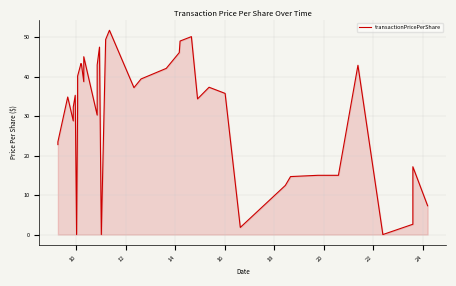

Reading right to left, transcribe all the data shown in this chart.

7.3	17.2	2.6	0.0	42.9	15.0	15.0	14.7	12.4	1.8	35.7	37.3	34.4	50.1	49.0	46.1	42.1	39.4	37.2	51.7	49.4	0.0	47.5	42.9	30.2	45.0	38.7	43.1	43.3	40.1	32.3	0.0	35.3	32.3	28.8	34.8	23.5	22.8